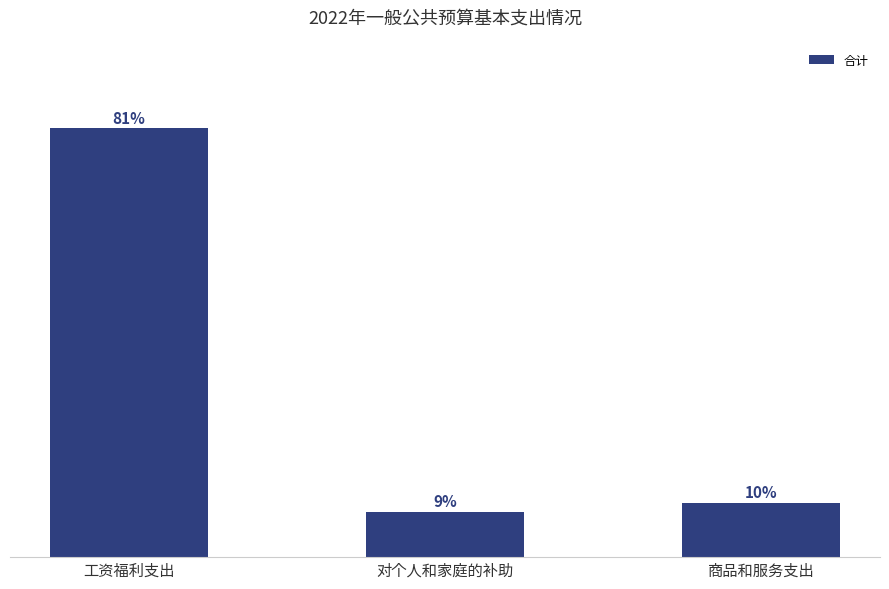

The chart shows a value of 238.9 at 对个人和家庭的补助. True or false?

False